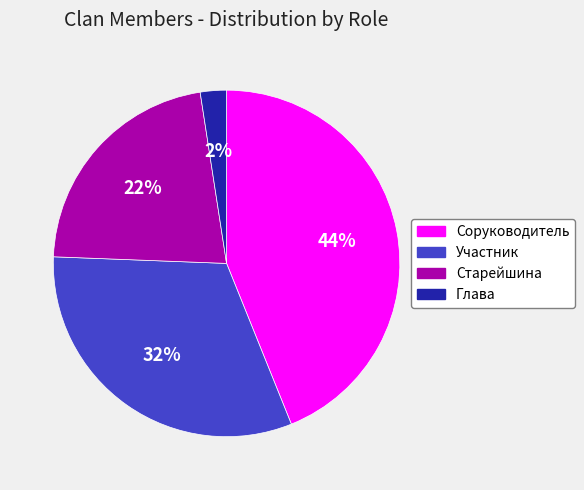

To the nearest percent, what is the combined percentage of Старейшина and Соруководитель?

66%